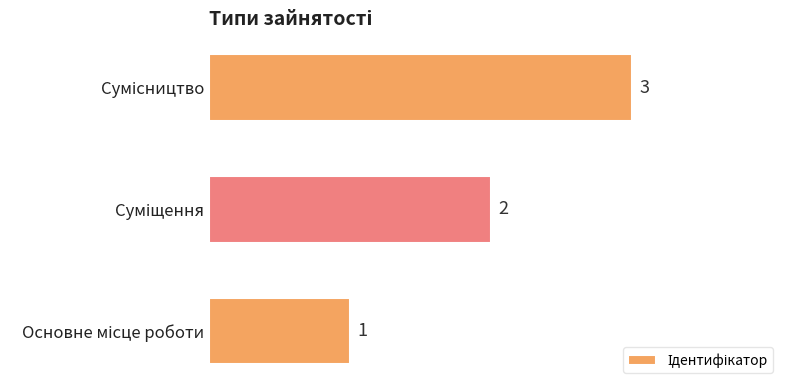

How many values are between 1 and 3?

3